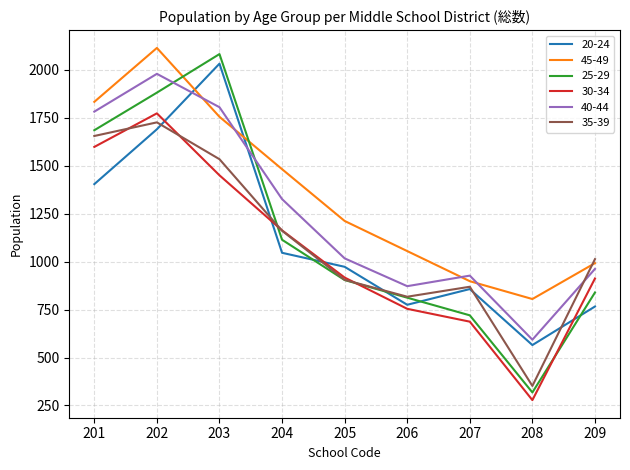

What is the greatest value displayed?

2114